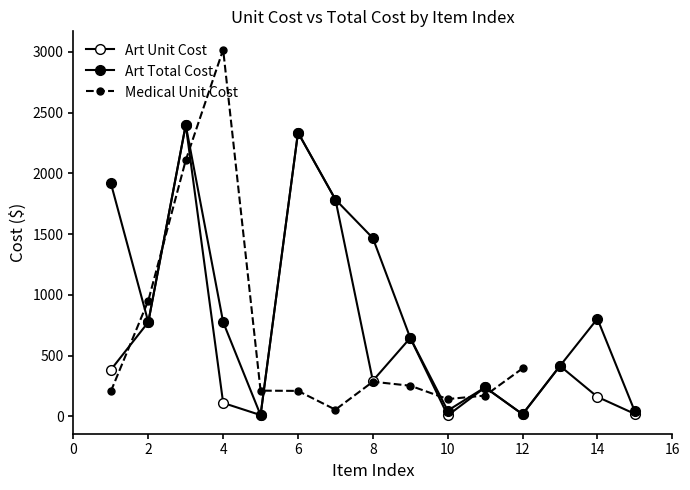

How many data points in Art Unit Cost are less than 293?

7